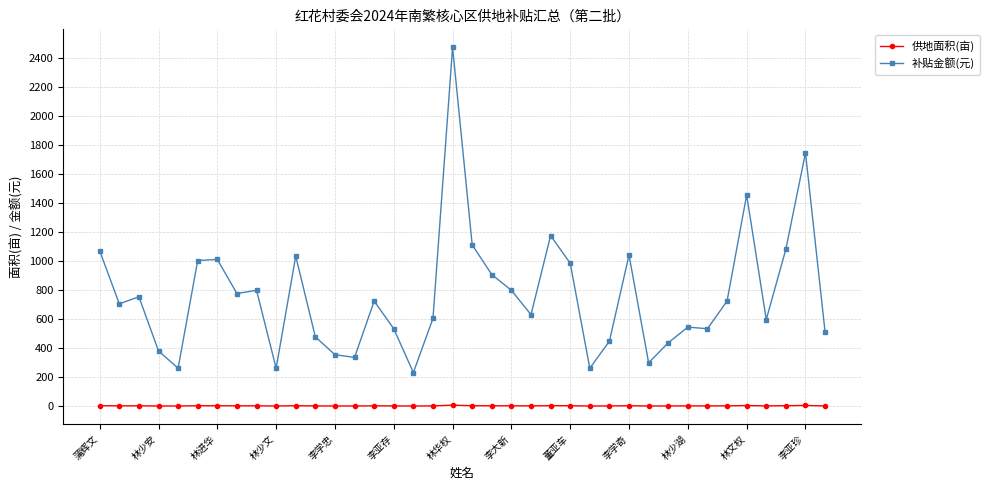

True or false: 补贴金额(元) and 供地面积(亩) cross at least once.

False